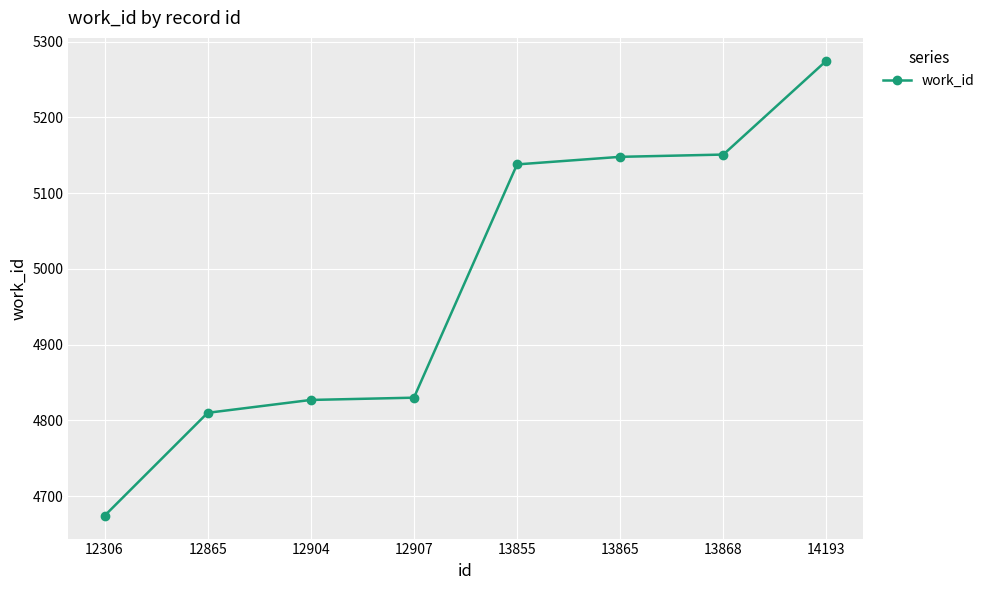

The chart shows a value of 1899 at 14193. True or false?

False